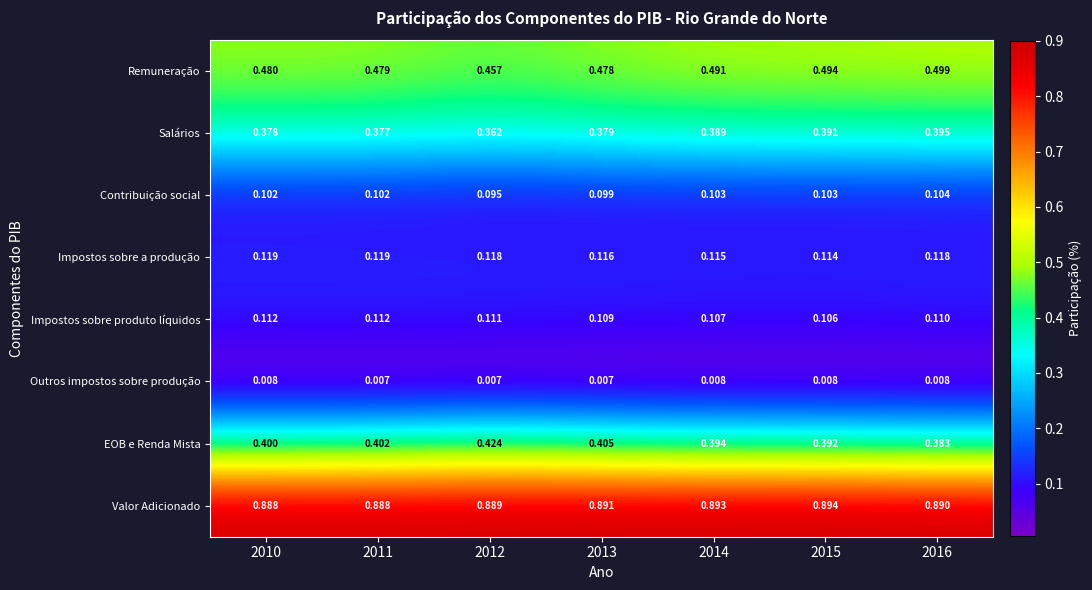

Is the value of EOB e Renda Mista at 2010 greater than the value of Impostos sobre a produção at 2015?

Yes